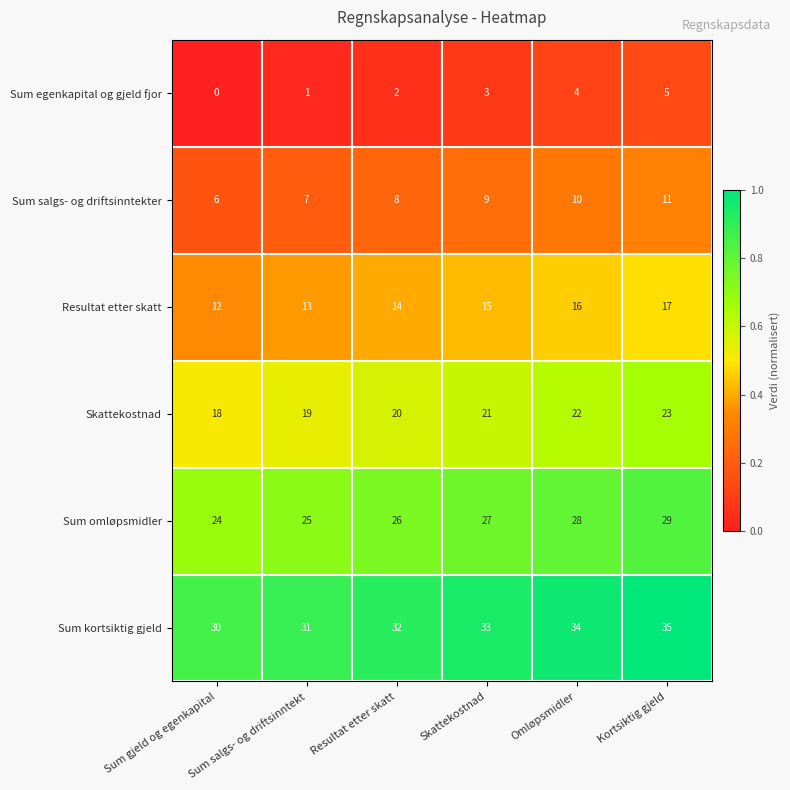

List the series in order of their overall mean, highest first.

Sum kortsiktig gjeld, Sum omløpsmidler, Skattekostnad, Resultat etter skatt, Sum salgs- og driftsinntekter, Sum egenkapital og gjeld fjor